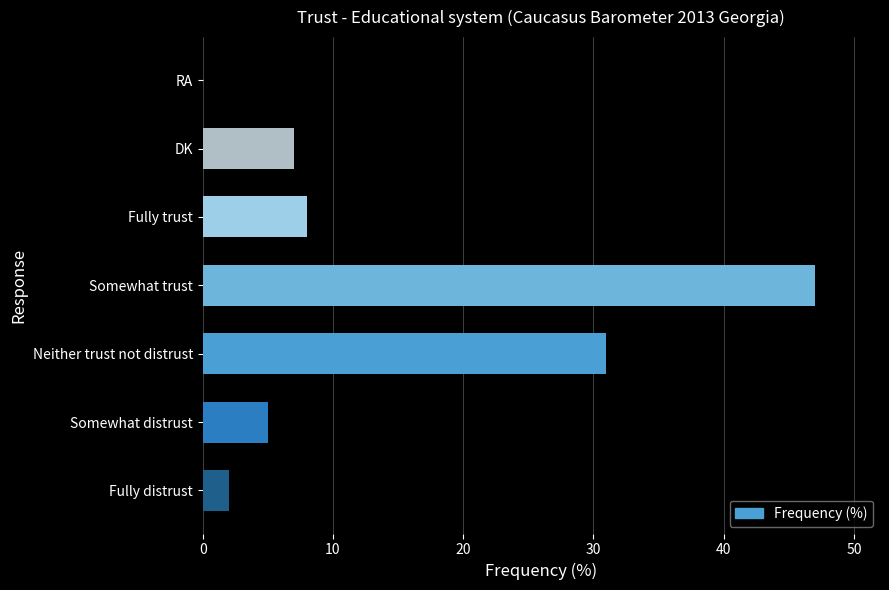

True or false: the data shows 3 at DK.

False